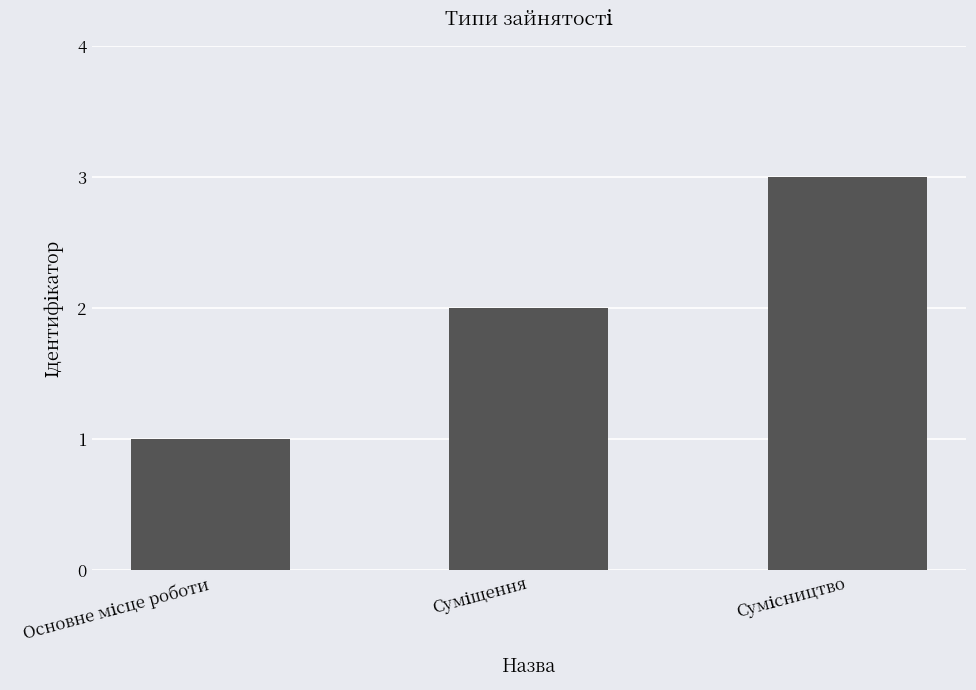

What is the value of the 2nd bar from the left?

2